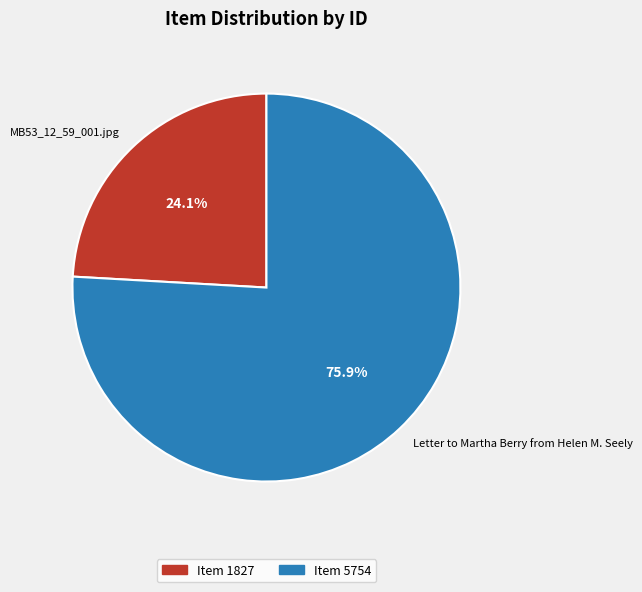

How many segments does this pie chart have?

2